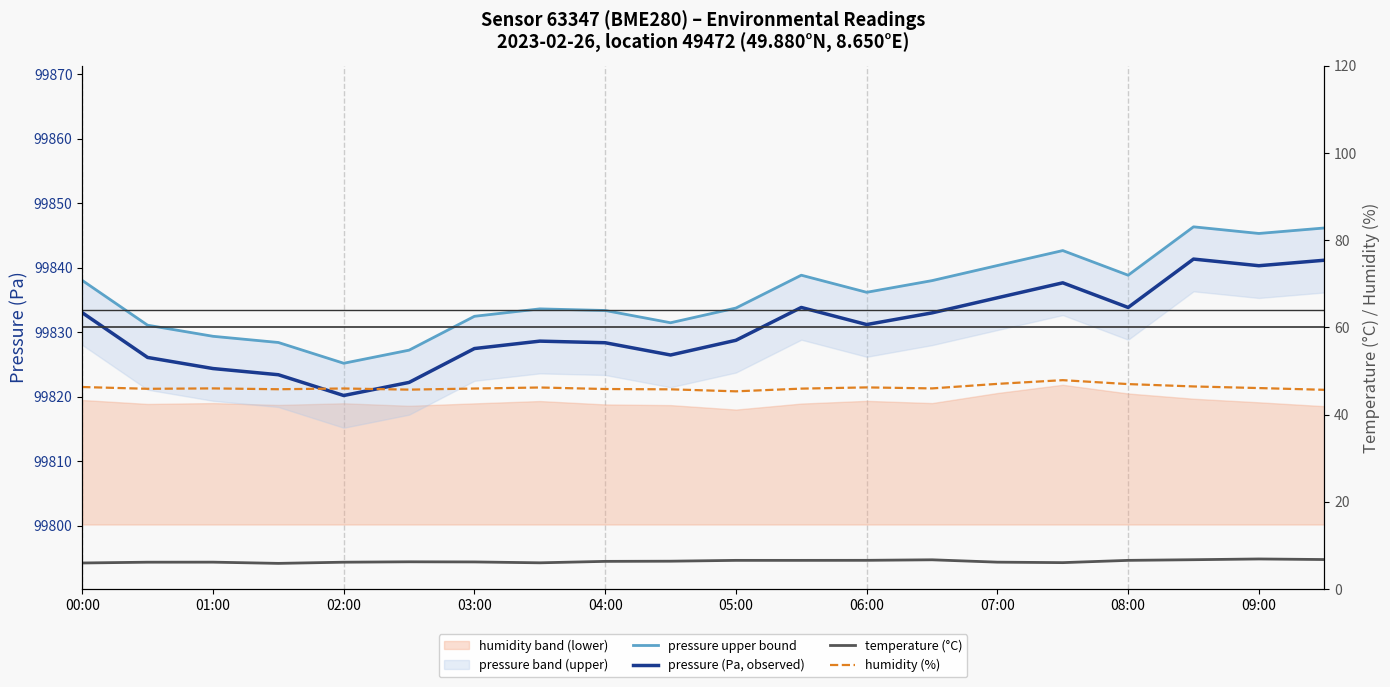

True or false: pressure upper bound and humidity (%) intersect in this chart.

False